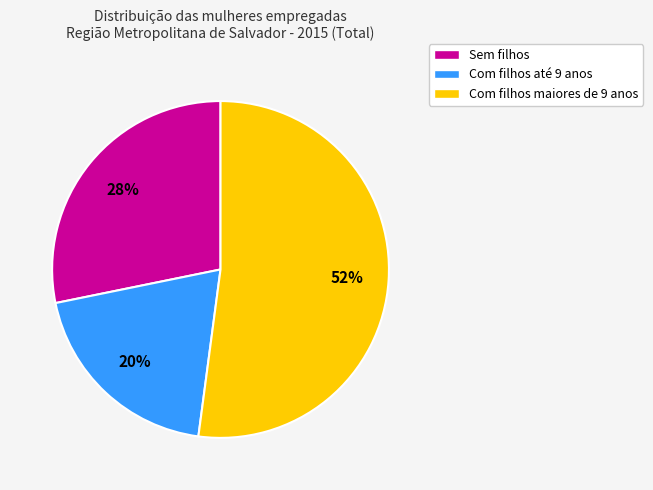

To the nearest percent, what is the difference between the largest and smallest slice percentages?

32%